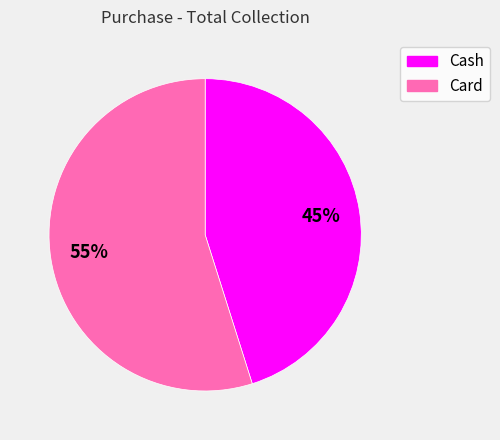

Which category has the biggest portion of the pie?

Card